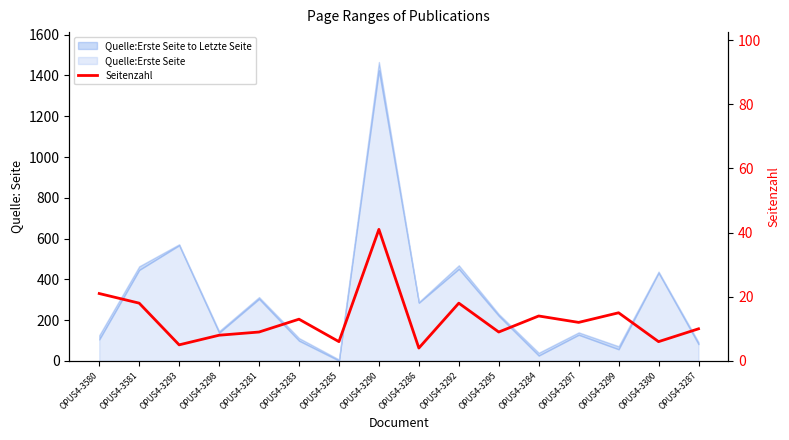

What is the label of the 10th point from the left?

OPUS4-3292